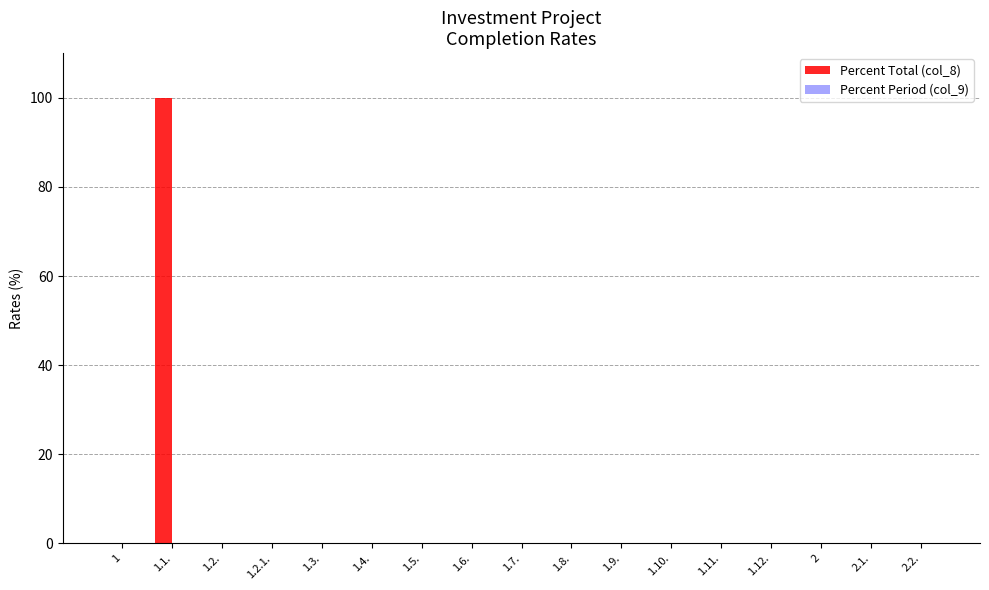

Reading left to right, list all the values displayed in this chart.

1=0	1.1.=100	1.2.=0	1.2.1.=0	1.3.=0	1.4.=0	1.5.=0	1.6.=0	1.7.=0	1.8.=0	1.9.=0	1.10.=0	1.11.=0	1.12.=0	2=0	2.1.=0	2.2.=0